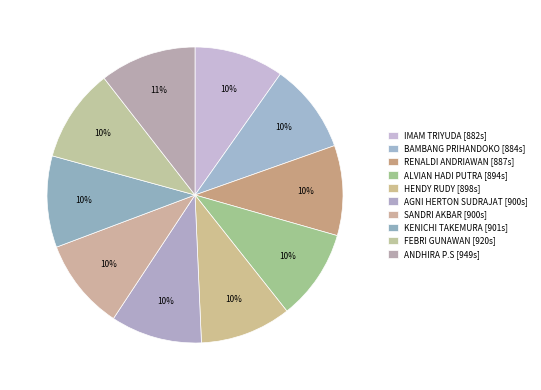

Count the number of slices in the pie.

10